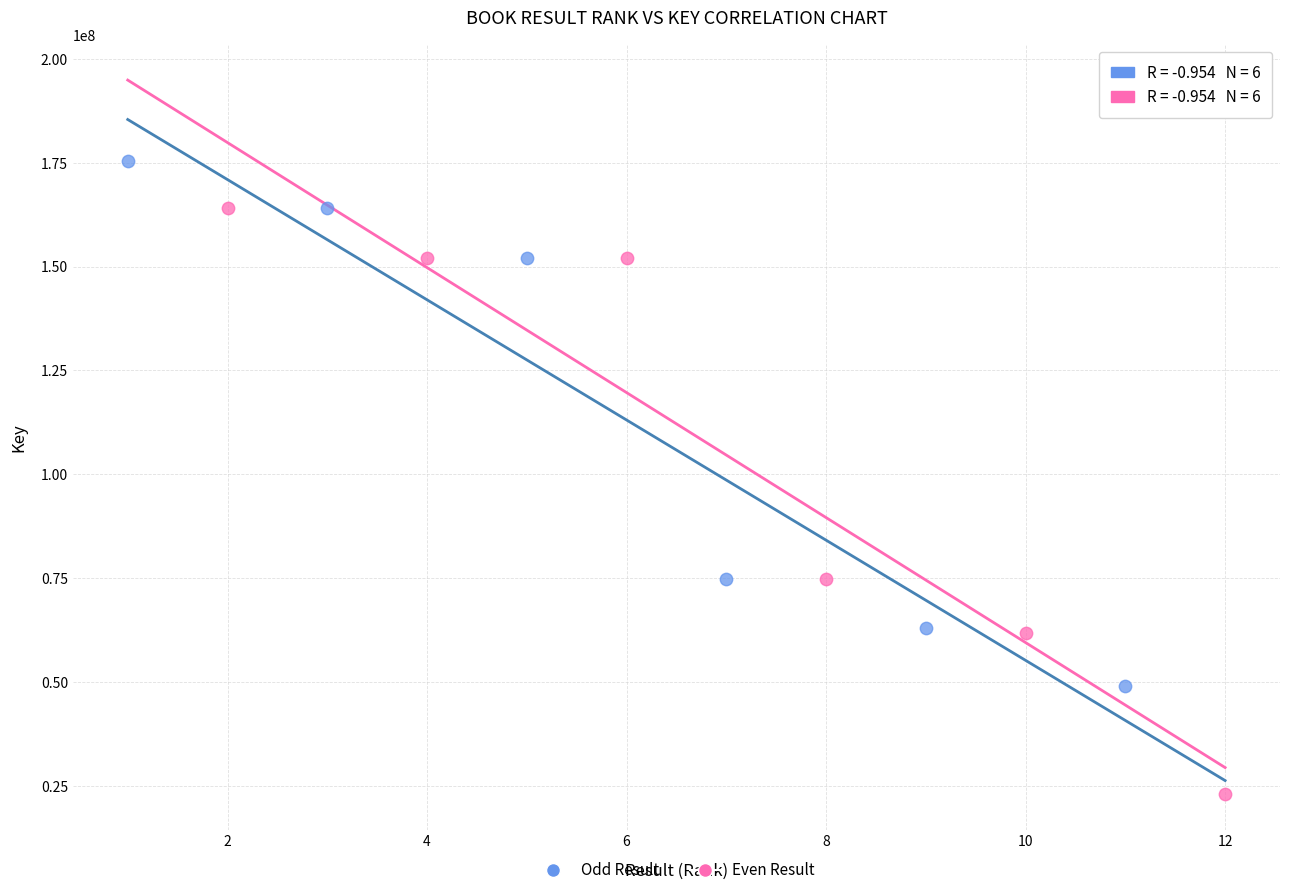

Which series reaches the minimum Y coordinate?

Even Result